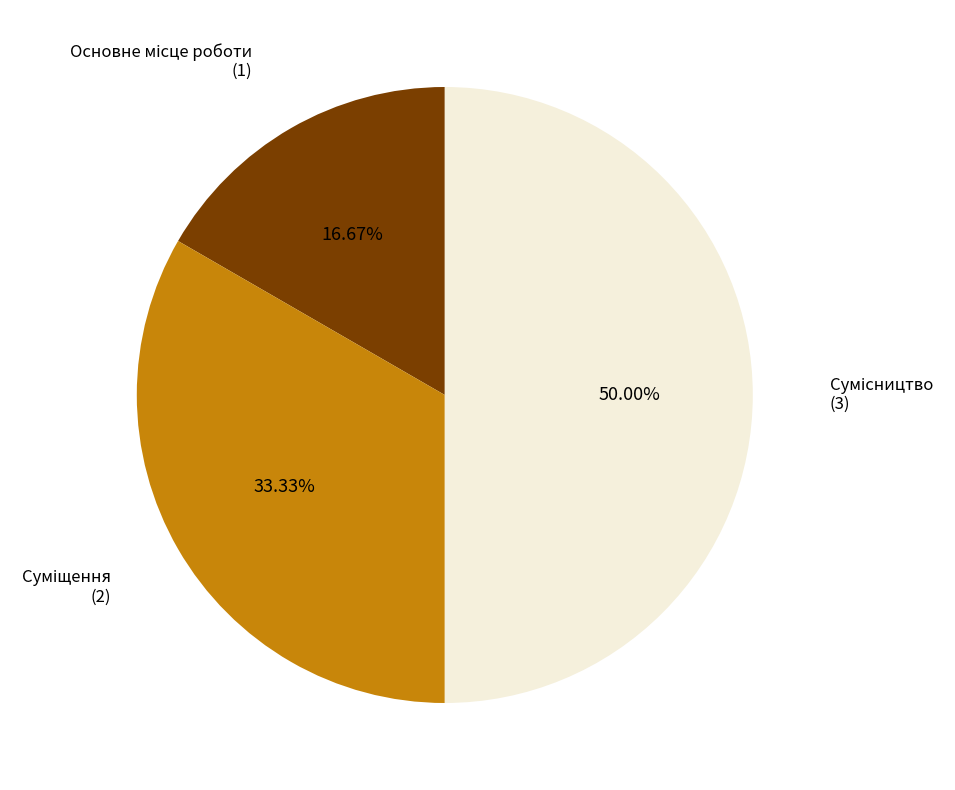

Which slice is the largest?

Сумісництво